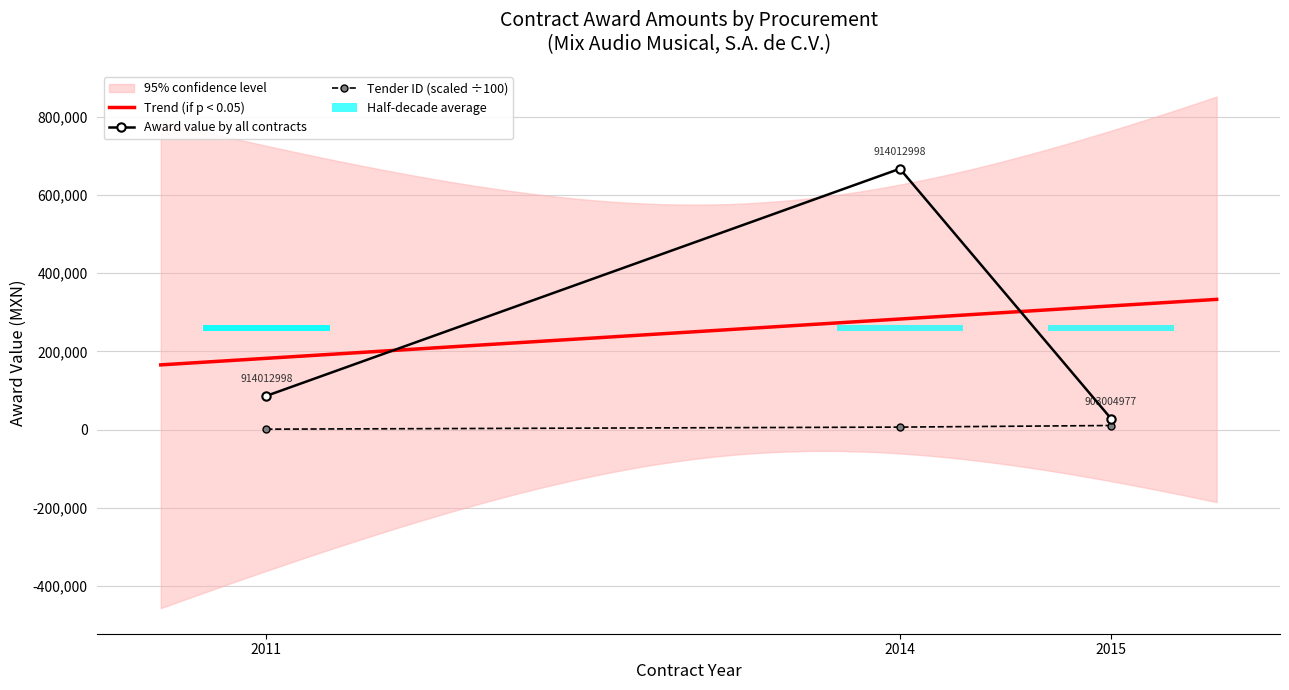

What is the highest value of the Award value by all contracts series?

667203.4